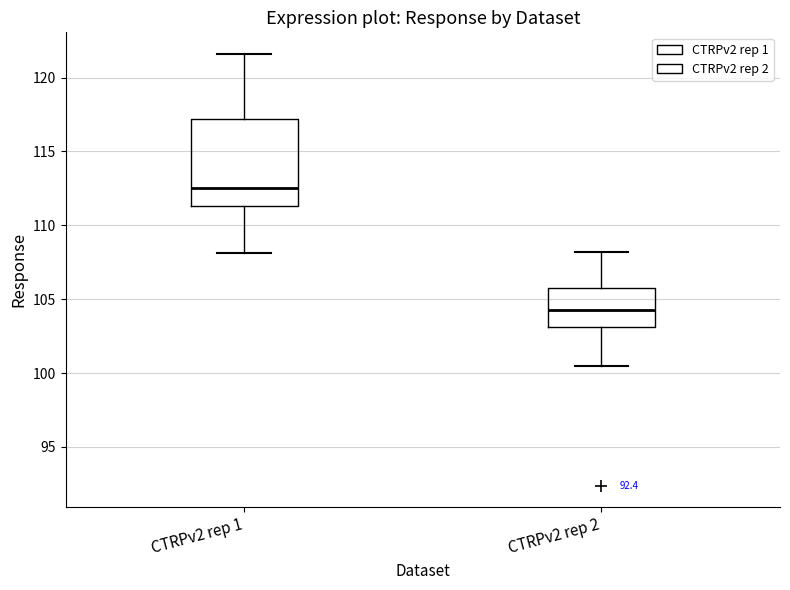

Reading left to right, read every box against the y-axis: the position of its median line, the range the box covers, and the ends of its whiskers. The values are not printed on the chart, so give them approximately, as read against the axis.

CTRPv2 rep 1: median 112.5, box 111.5 to 117.0, whiskers 108.0 to 121.5
CTRPv2 rep 2: median 104.5, box 103.0 to 106.0, whiskers 100.5 to 108.0